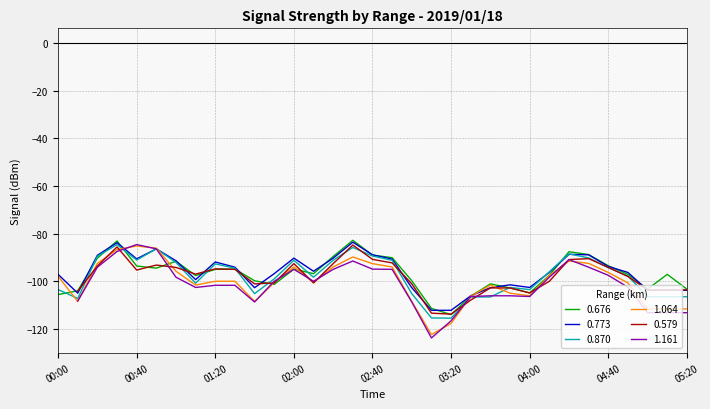

How many values in the 1.064 series exceed -100?

15